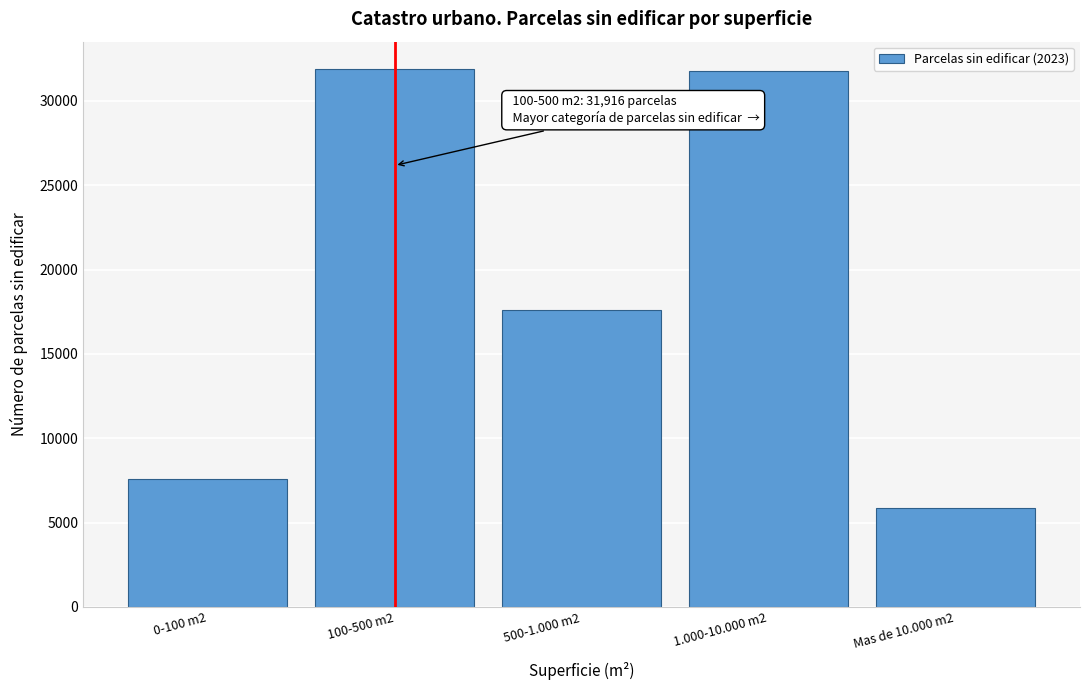

Between Mas de 10.000 m2 and 1.000-10.000 m2, which is larger?

1.000-10.000 m2